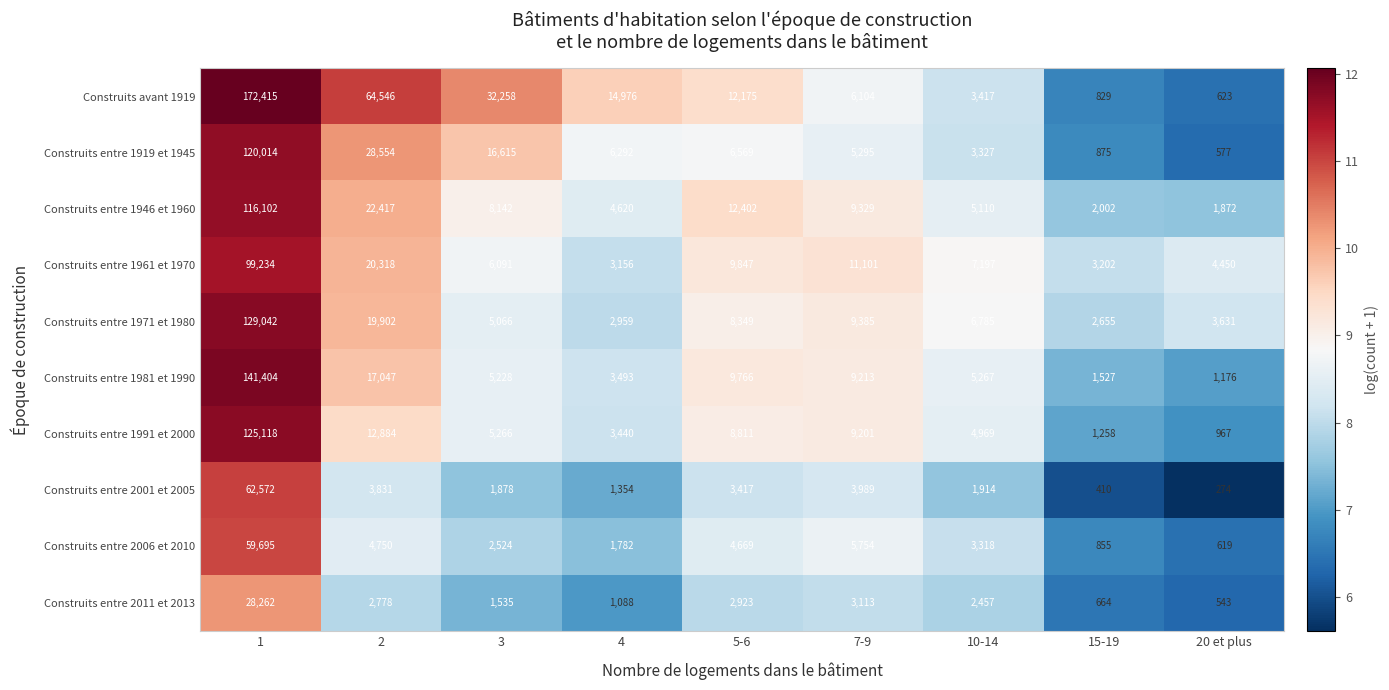

What is the average value of the Construits entre 1991 et 2000 series?

19102